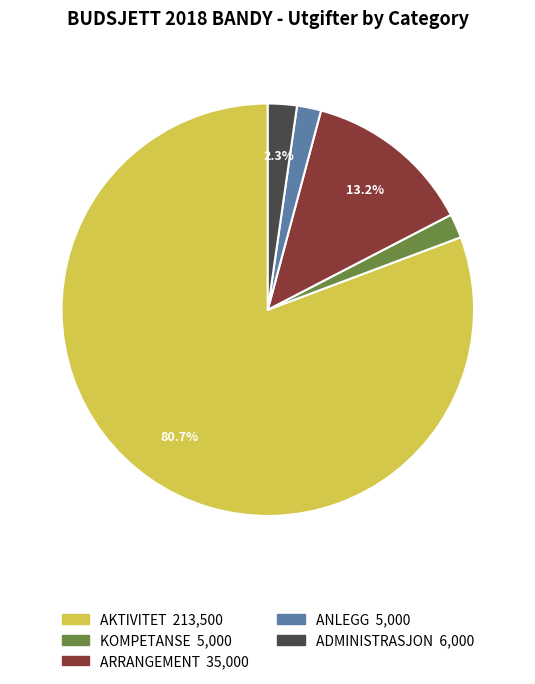

Which has a higher value, ARRANGEMENT or KOMPETANSE?

ARRANGEMENT